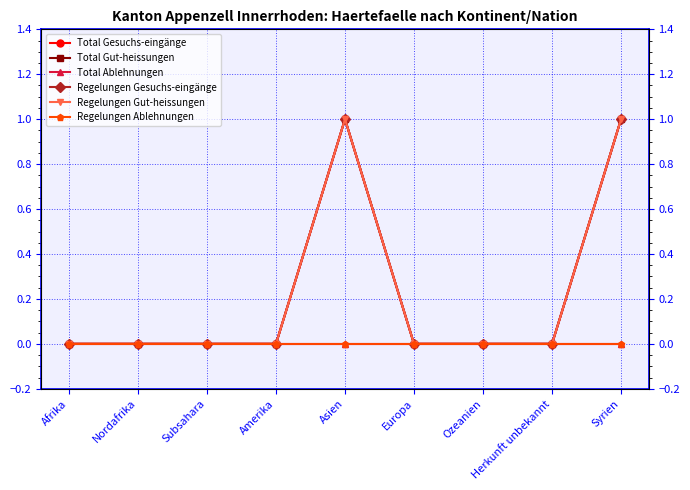

Which label corresponds to the largest value in the chart?

Asien